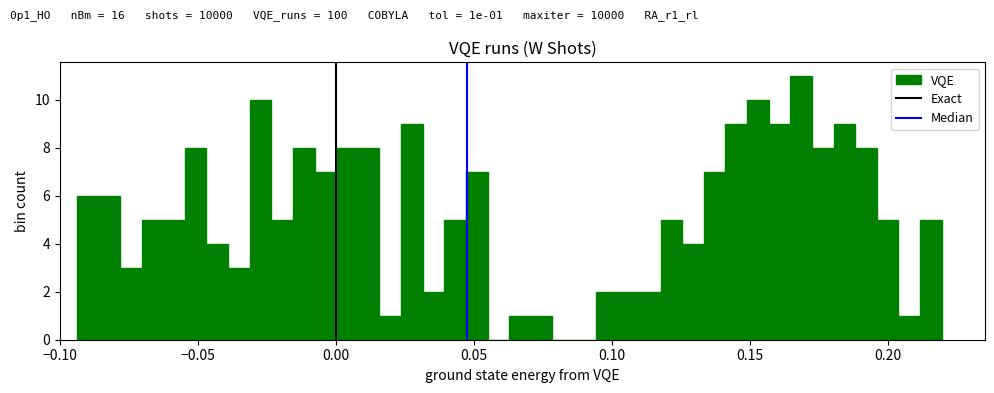

Around what value on the x-axis is the tallest bar? Give the approximate position of its centre, as read against the axis.

0.170